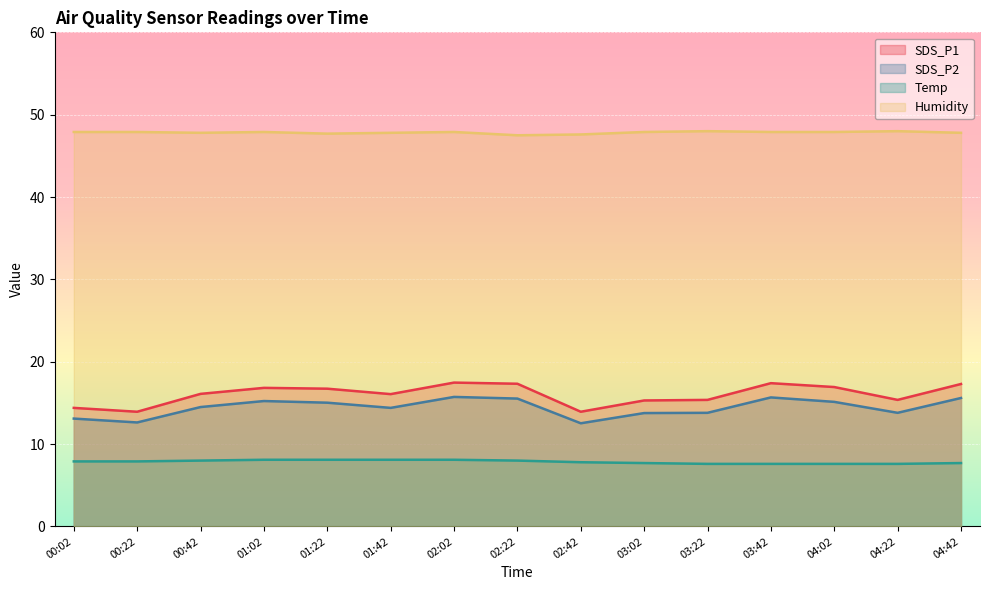

Is it true that SDS_P2 equals 13.1 at 00:02?

True